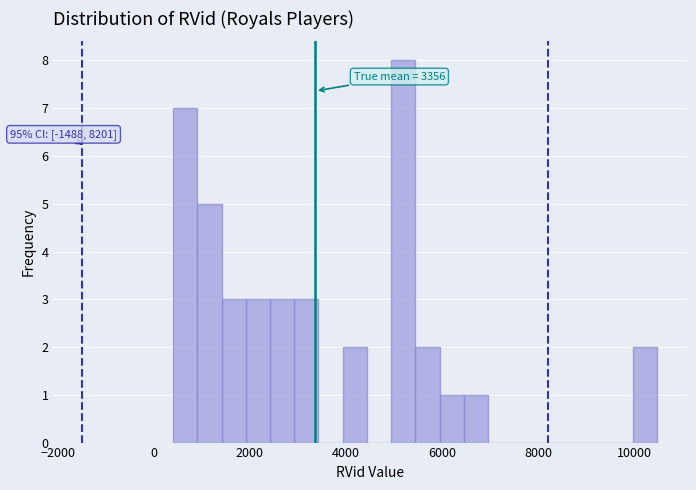

Around what value on the x-axis is the tallest bar? Give the approximate position of its centre, as read against the axis.

5200